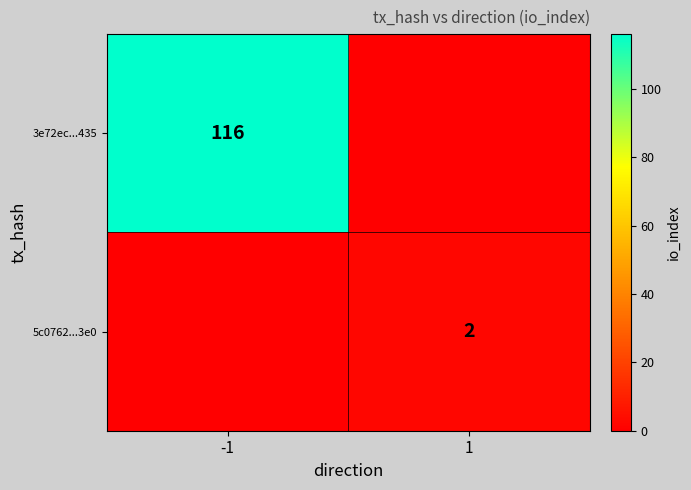

What is the total value across all series at -1?

116